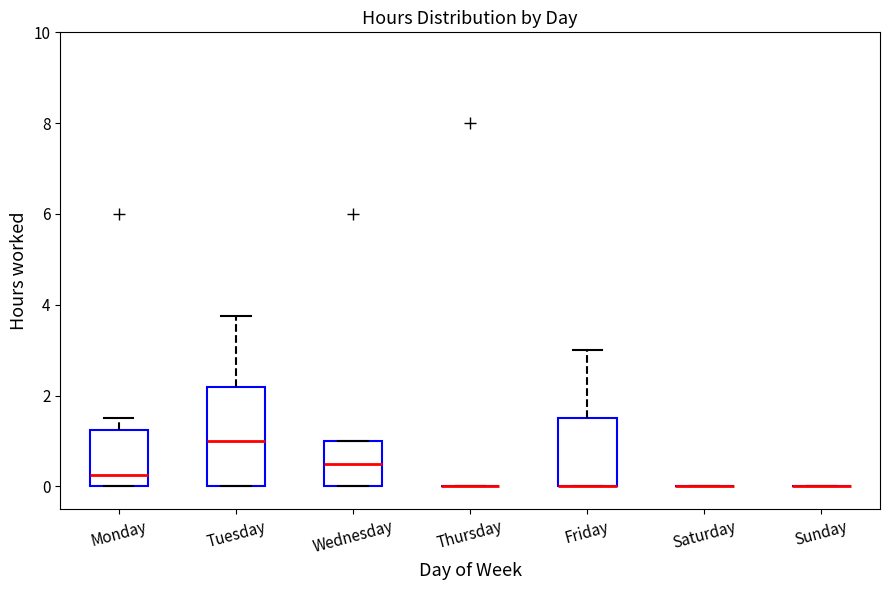

Which box is the tallest, from its lower edge to its upper edge?

Tuesday